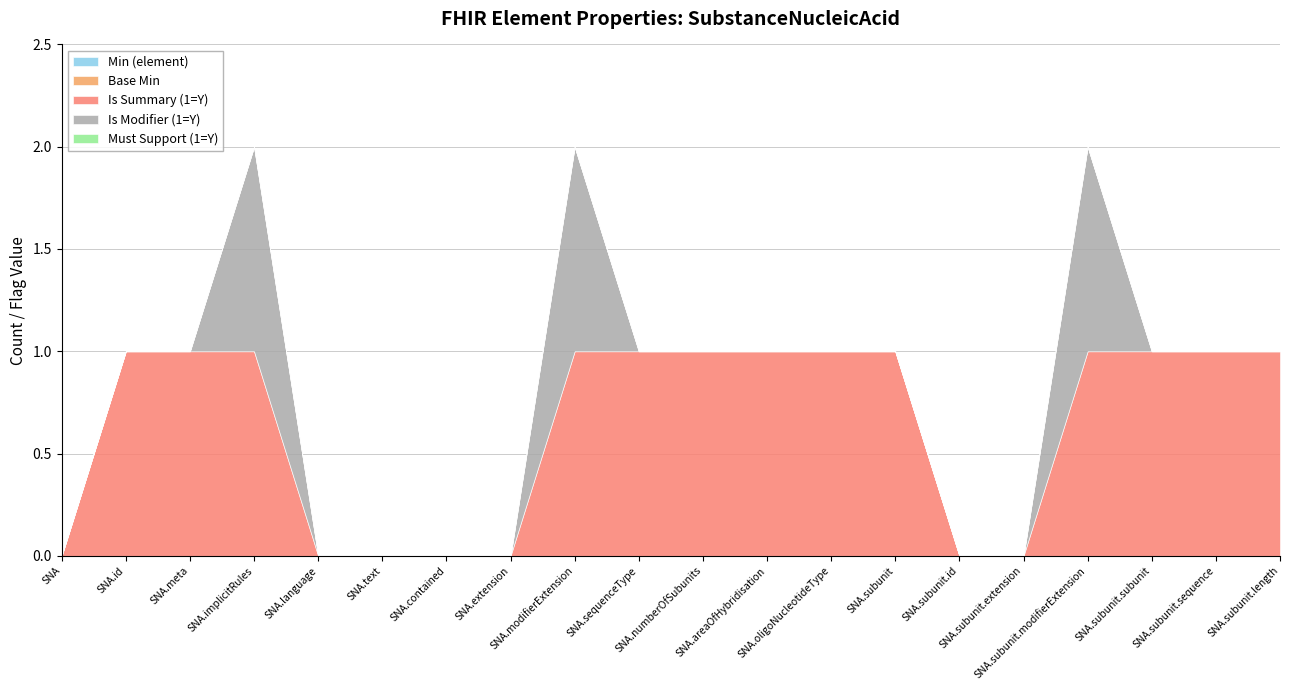

True or false: Base Min and Min (element) intersect in this chart.

False